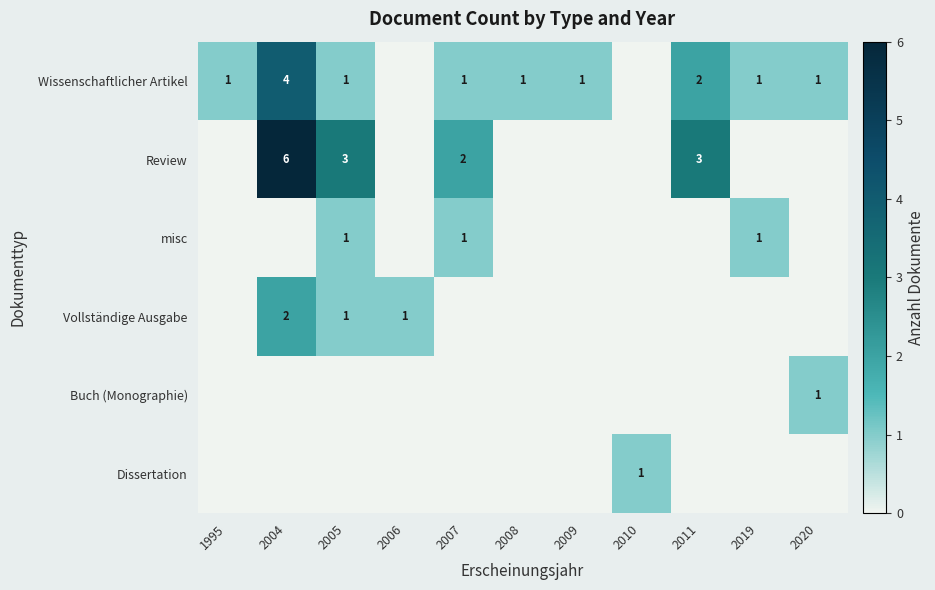

At how many categories does at least one series exceed 1?

4